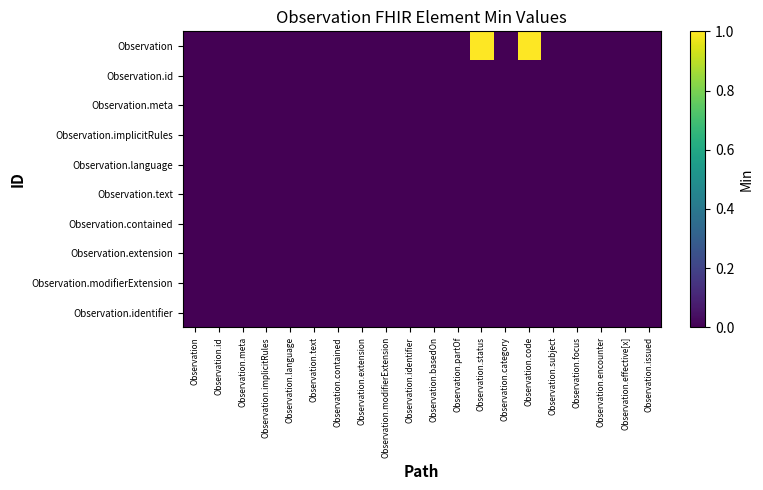

Between Observation.subject and Observation.focus, which series saw the biggest shift?

Observation